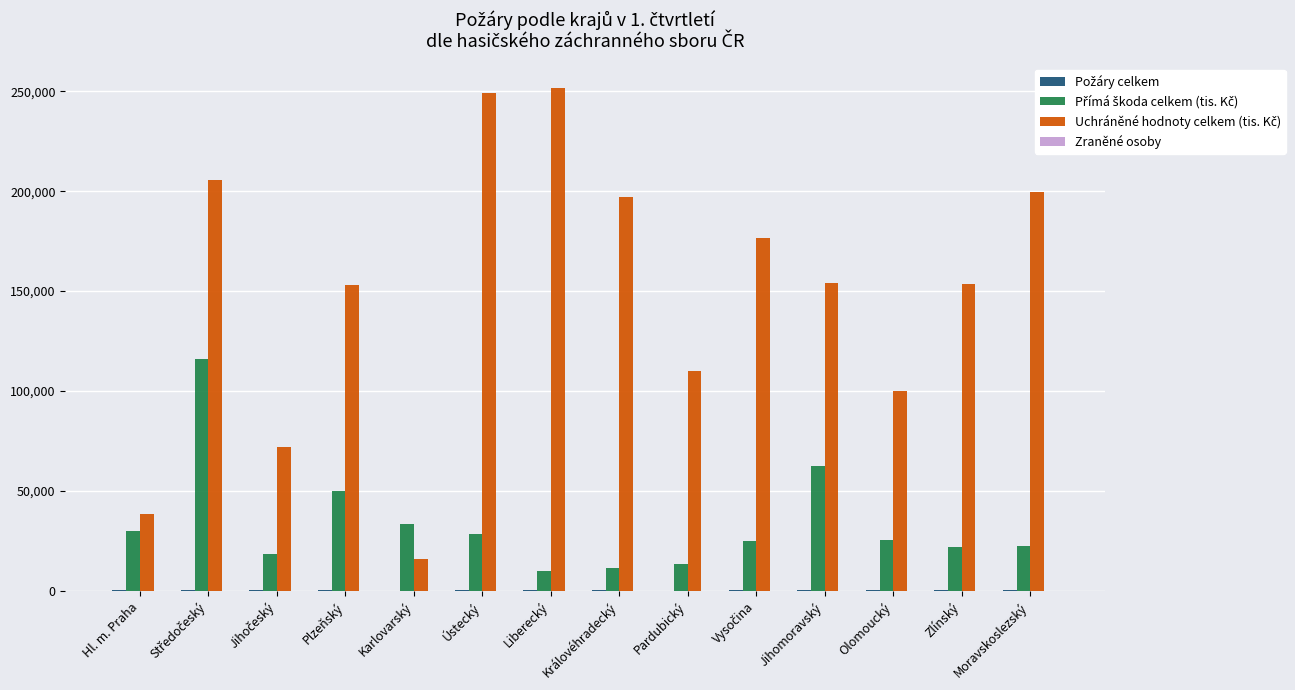

What is the maximum value shown in the chart?

251398.0